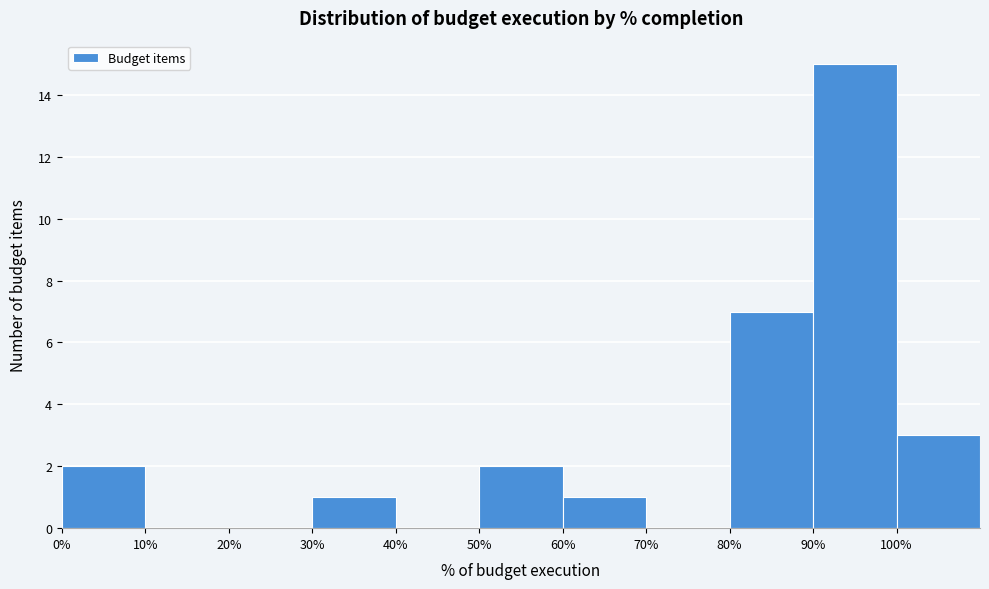

Over which range of the x-axis is the bar tallest?

90 to 100